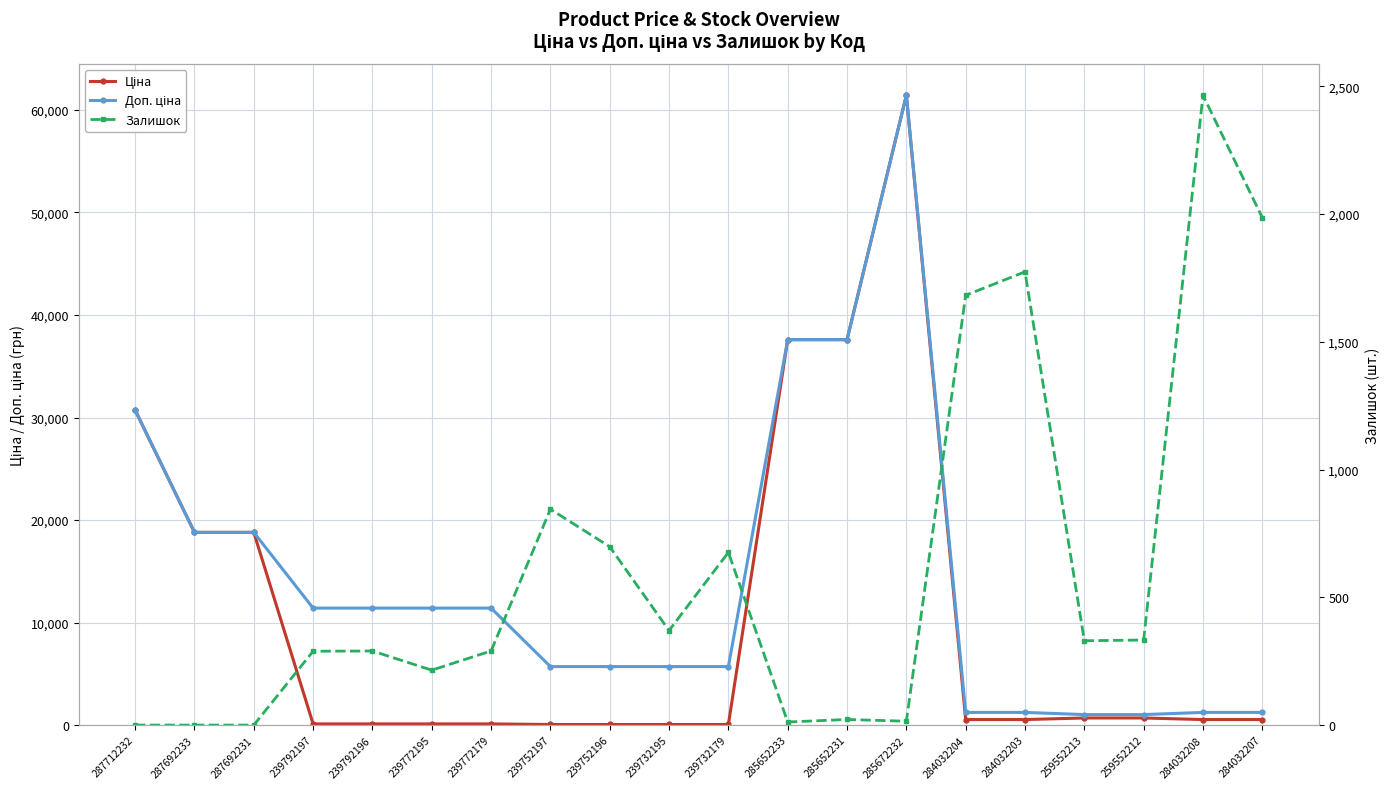

The Залишок series shows 461.2 at 284032203. True or false?

False